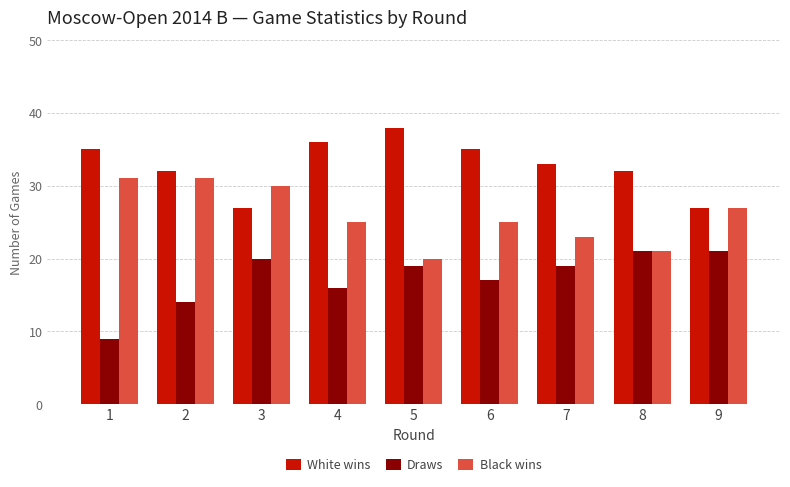

Which series changed the most between 3 and 6?

White wins